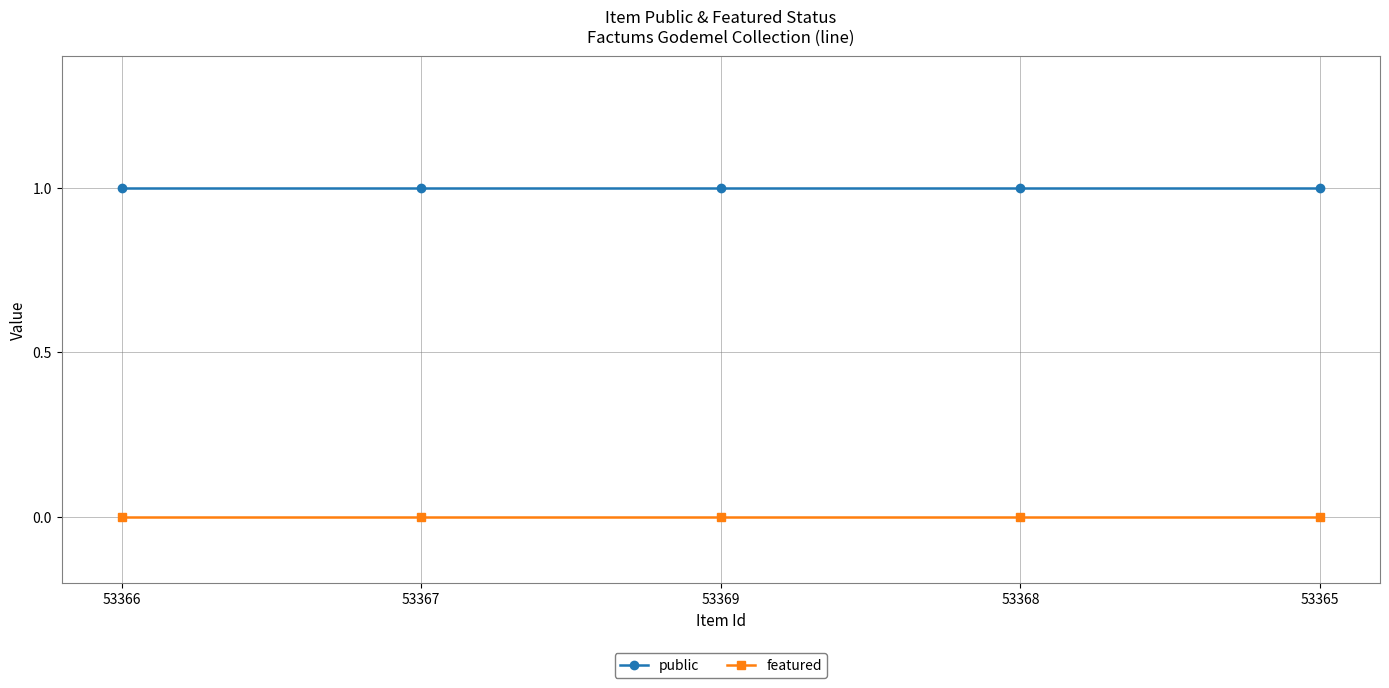

What is the label of the 4th point from the left?

53368